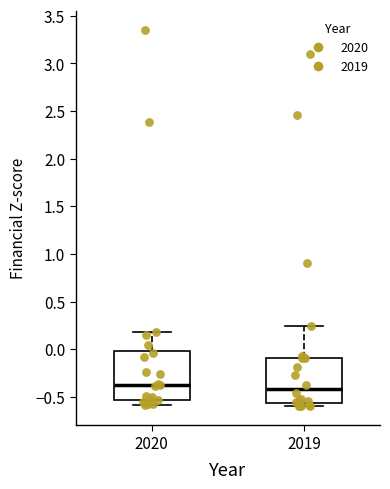

Reading left to right, read every box against the y-axis: the position of its median line, the range the box covers, and the ends of its whiskers. The values are not printed on the chart, so give them approximately, as read against the axis.

2020: median -0.35, box -0.55 to 0.00, whiskers -0.60 to 0.20
2019: median -0.40, box -0.55 to -0.10, whiskers -0.60 to 0.25